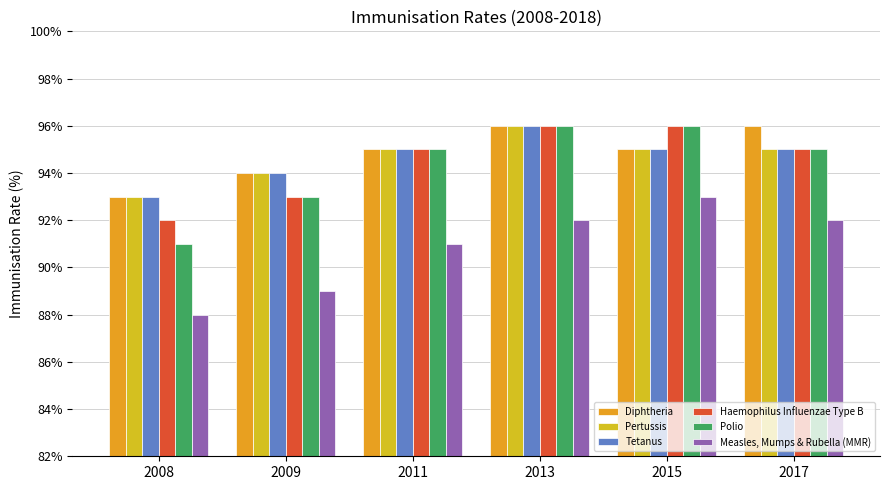

At 2011, list the series in order from smallest to largest.

Measles, Mumps & Rubella (MMR), Diphtheria, Pertussis, Tetanus, Haemophilus Influenzae Type B, Polio